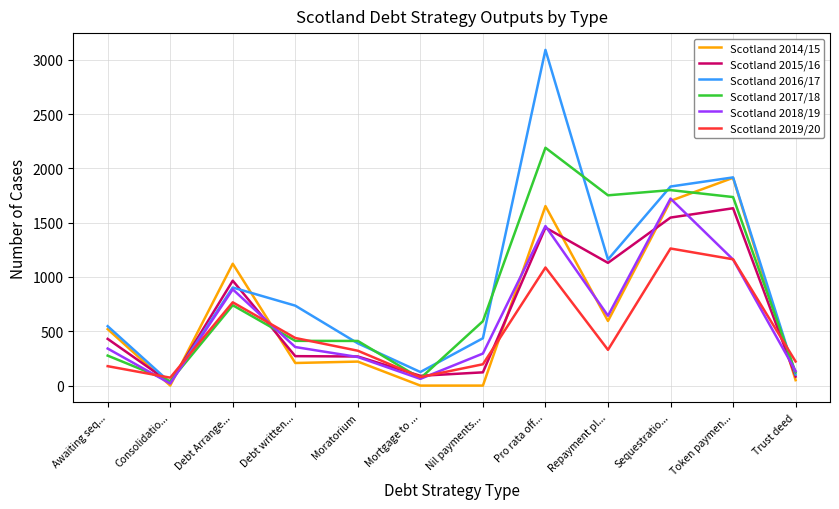

How many lines are shown in the chart?

6